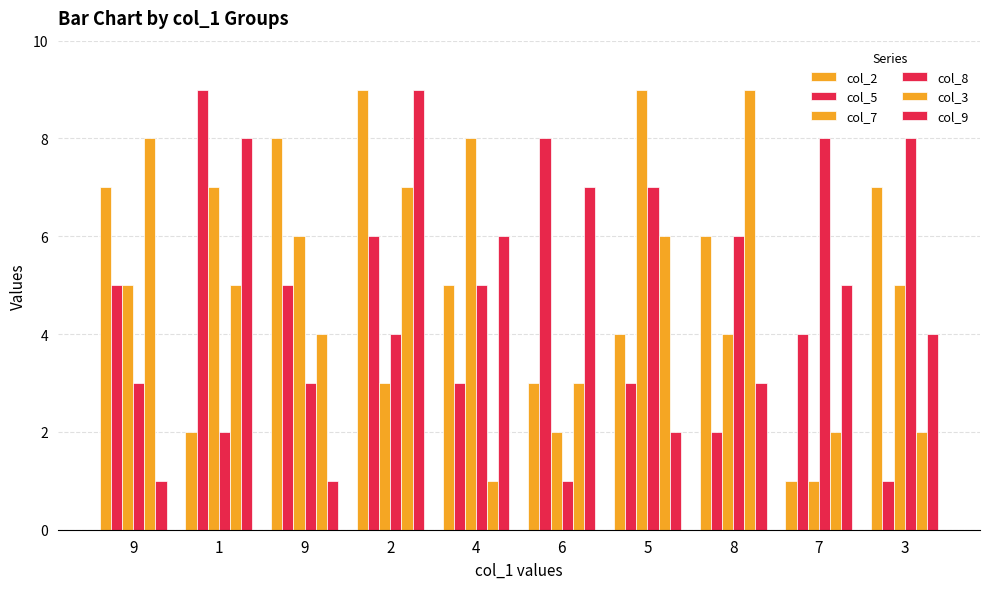

Does the chart contain any negative values?

No